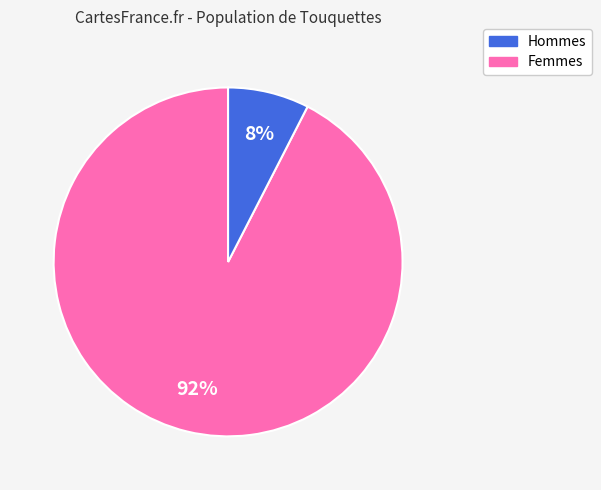

Is there any slice that represents more than half of the pie?

Yes